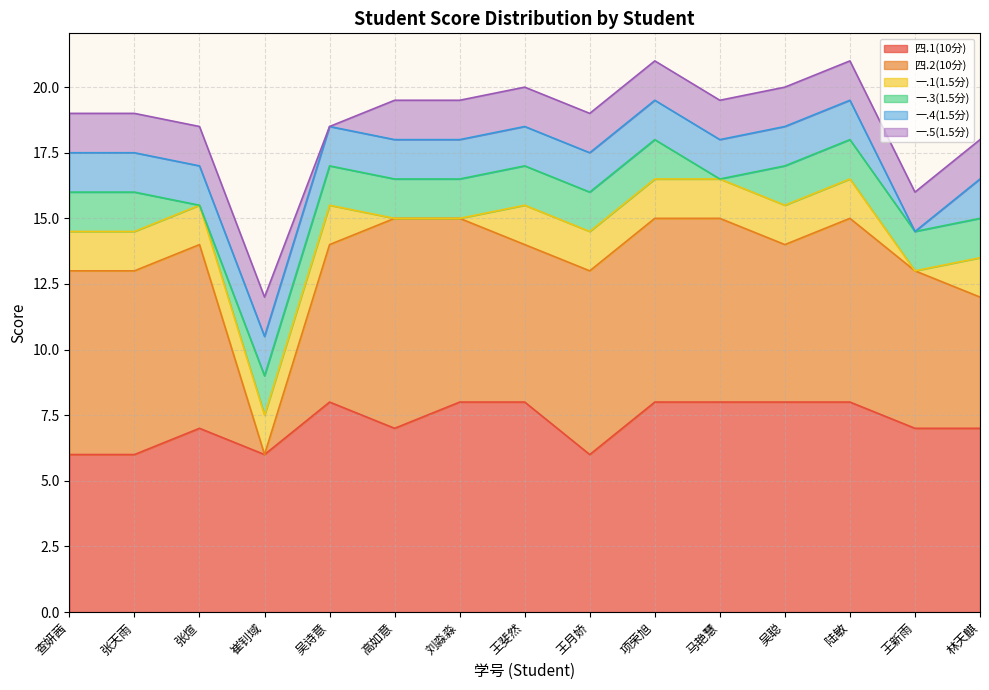

True or false: 一.1(1.5分) and 一.3(1.5分) intersect in this chart.

False